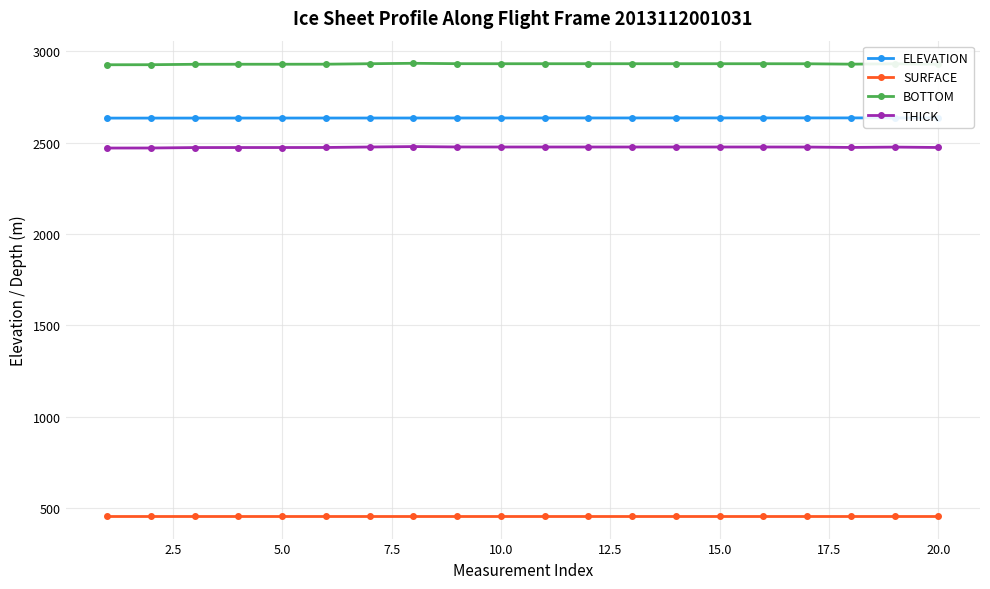

What is the highest value of the BOTTOM series?

2934.7